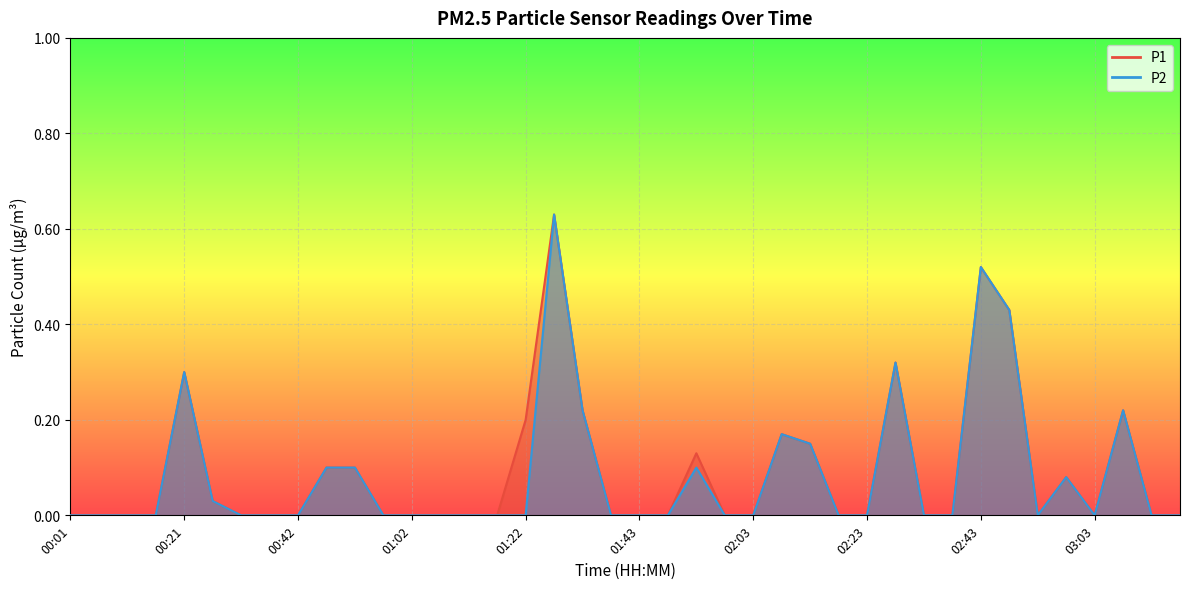

At which label is P1 closest to 0?

00:01